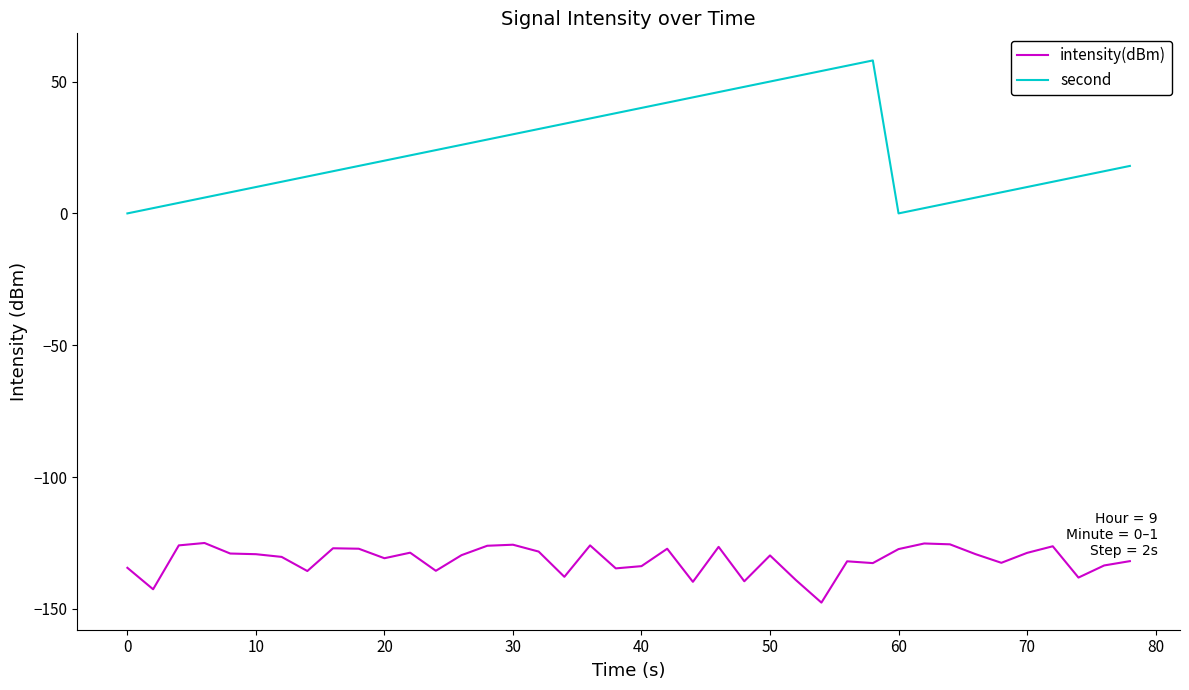

Which series has the largest total across all categories?

second